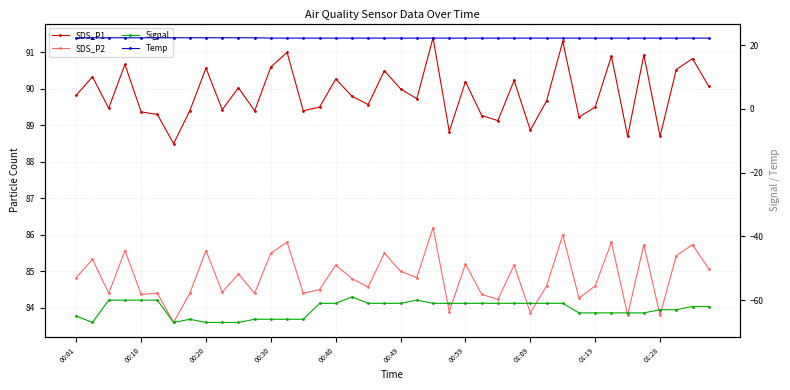

What is the average value of the Signal series?

-62.8